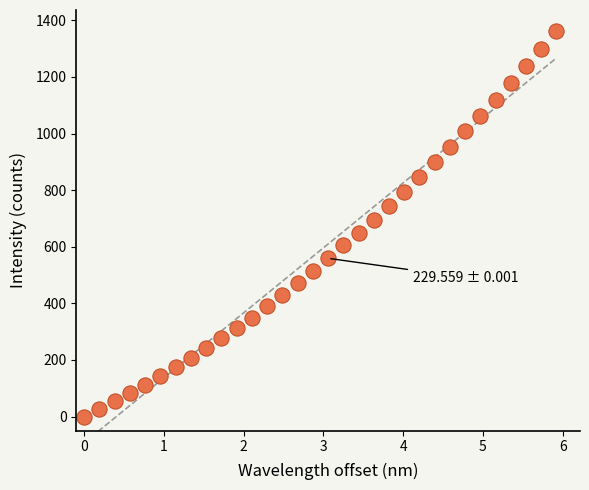

What is the range of Y values (max minus min)?

1363.7